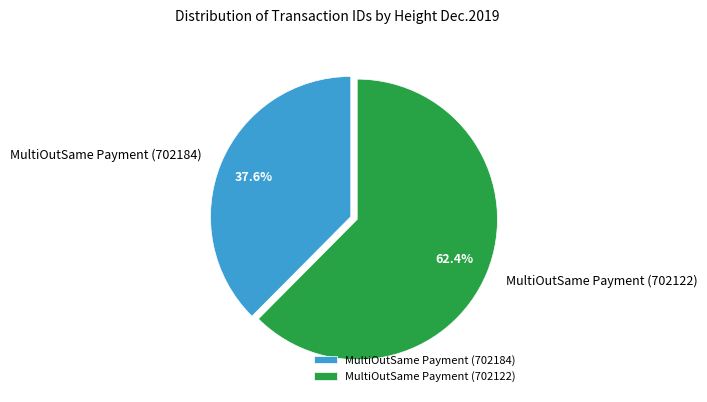

To the nearest percent, what is the combined percentage of MultiOutSame Payment (702184) and MultiOutSame Payment (702122)?

100%